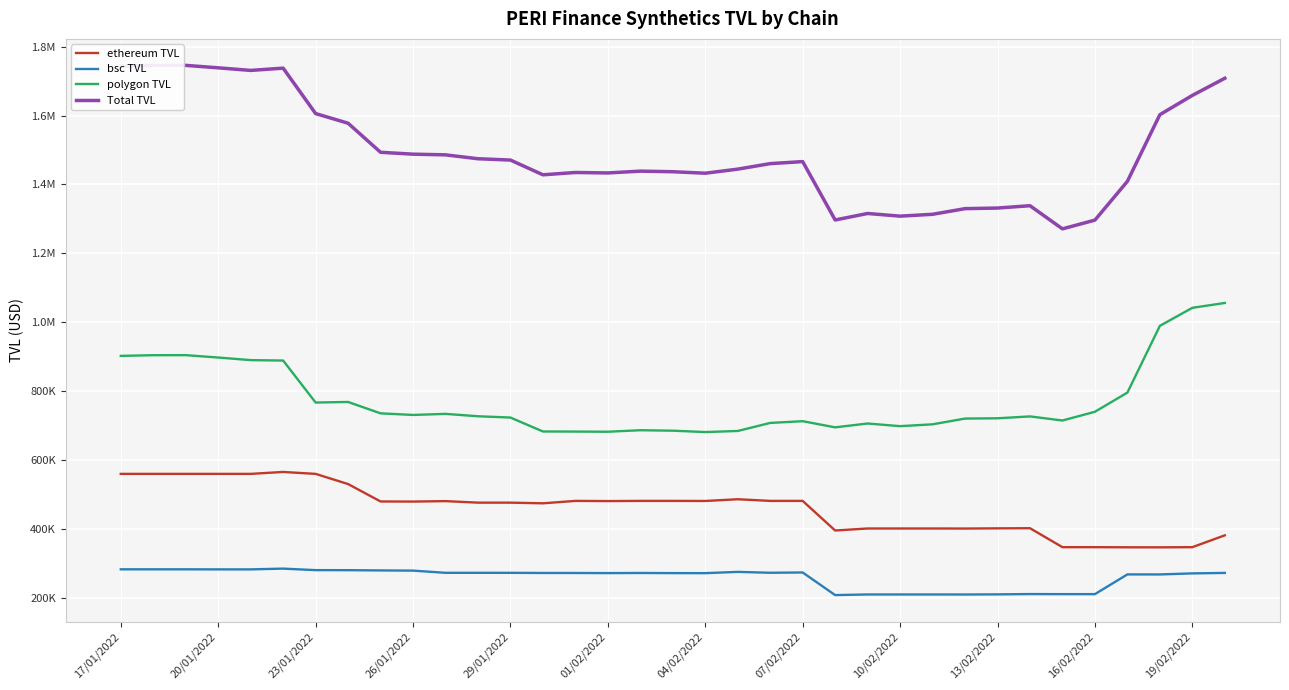

At how many categories does at least one series exceed 498993?

35